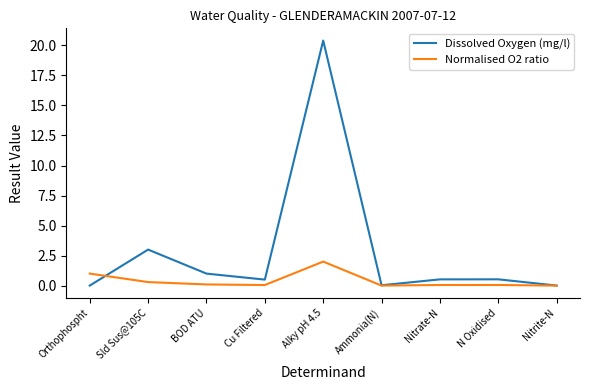

What is the greatest value displayed?

20.4